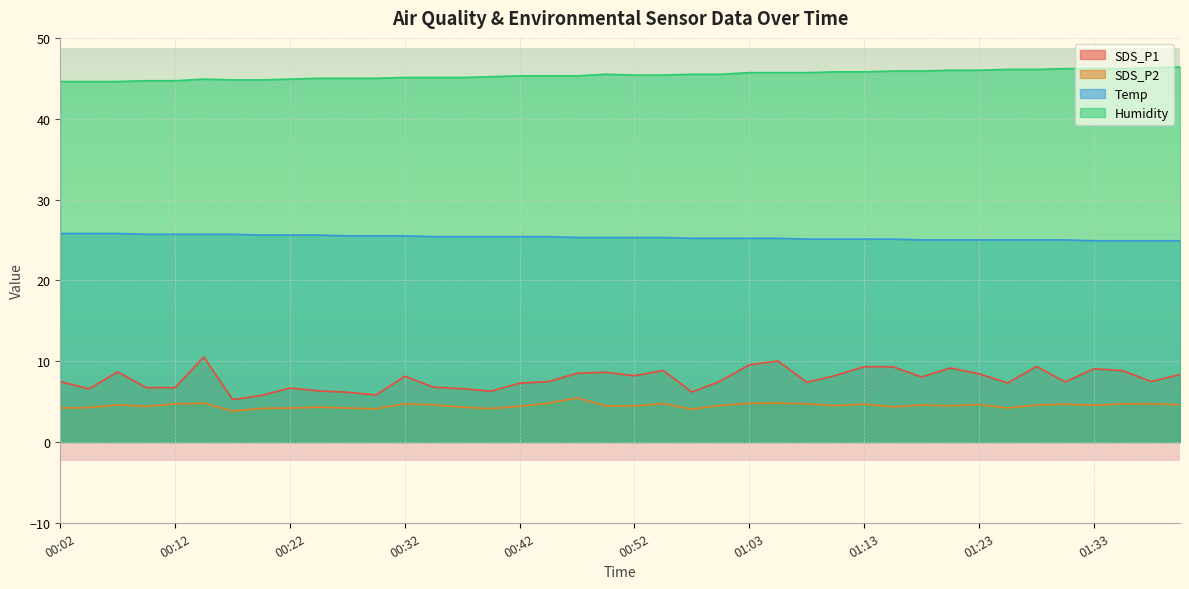

True or false: Humidity has a value of 58.7 at 00:24.

False